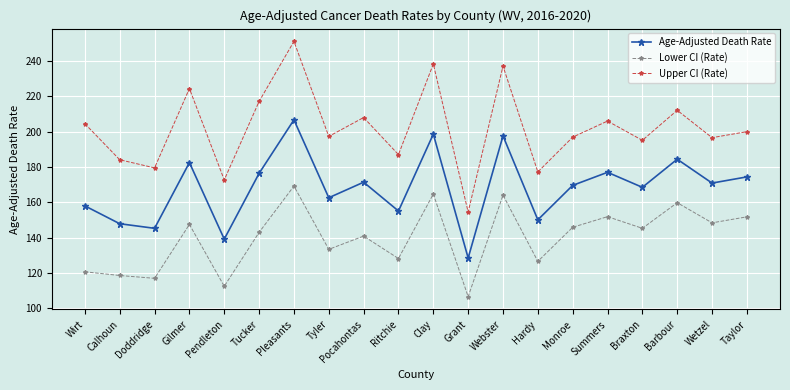

Where is the first local maximum for Lower CI (Rate)?

Gilmer